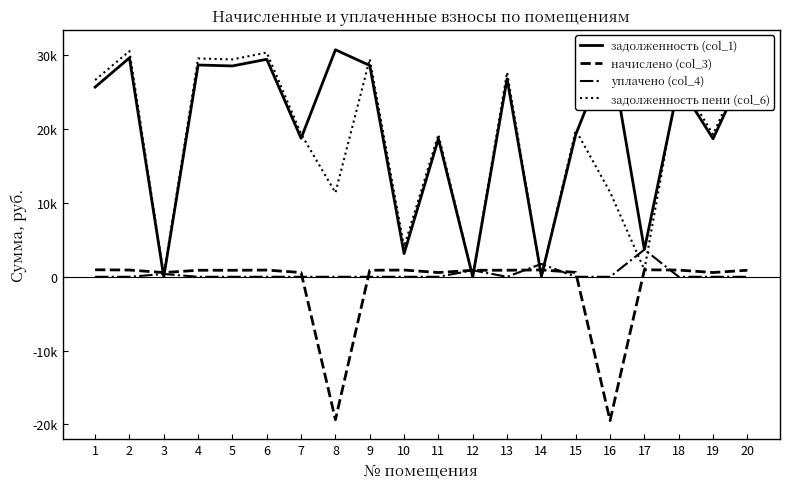

Where is the first local minimum for задолженность пени (col_6)?

3